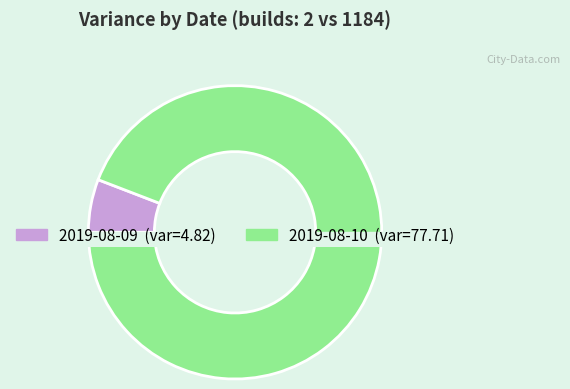

Combined, what portion of the pie is 2019-08-09 and 2019-08-10?

100.0%